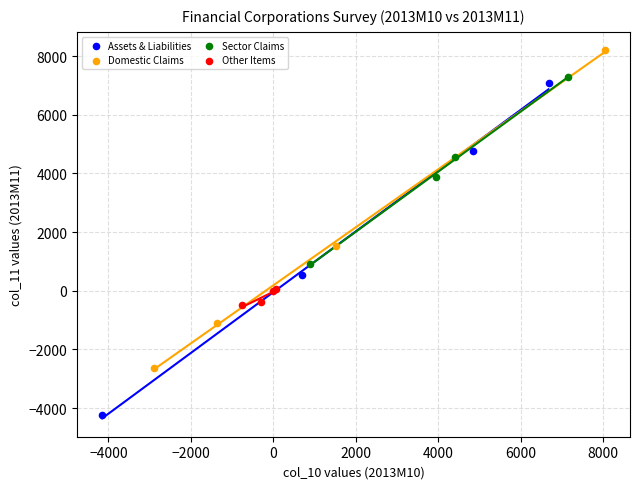

Which series reaches the maximum Y coordinate?

Domestic Claims